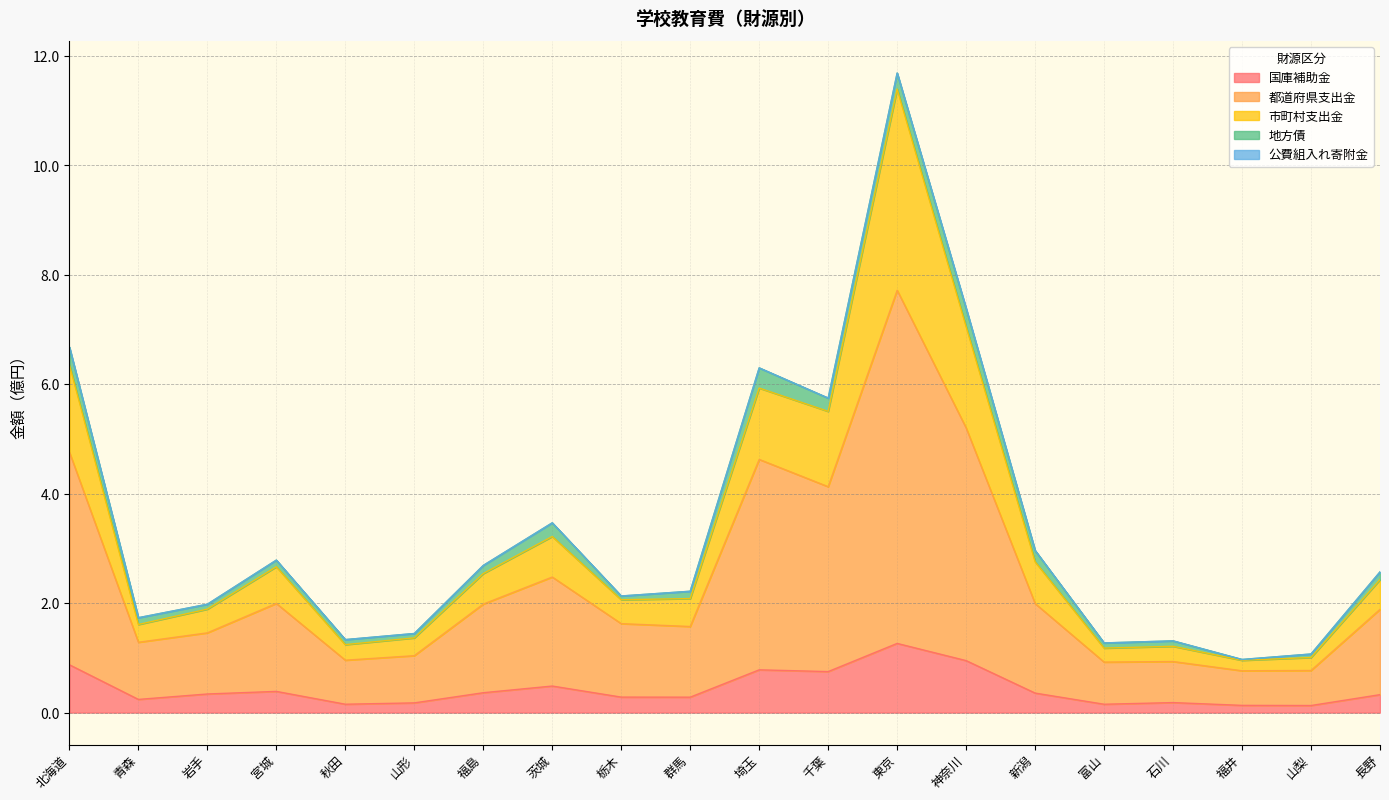

The value of 国庫補助金 at 神奈川 is 1.0. True or false?

True